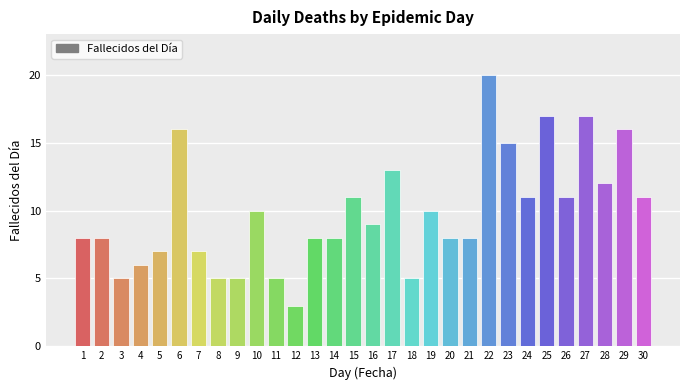

Which category has the highest value across all series?

22